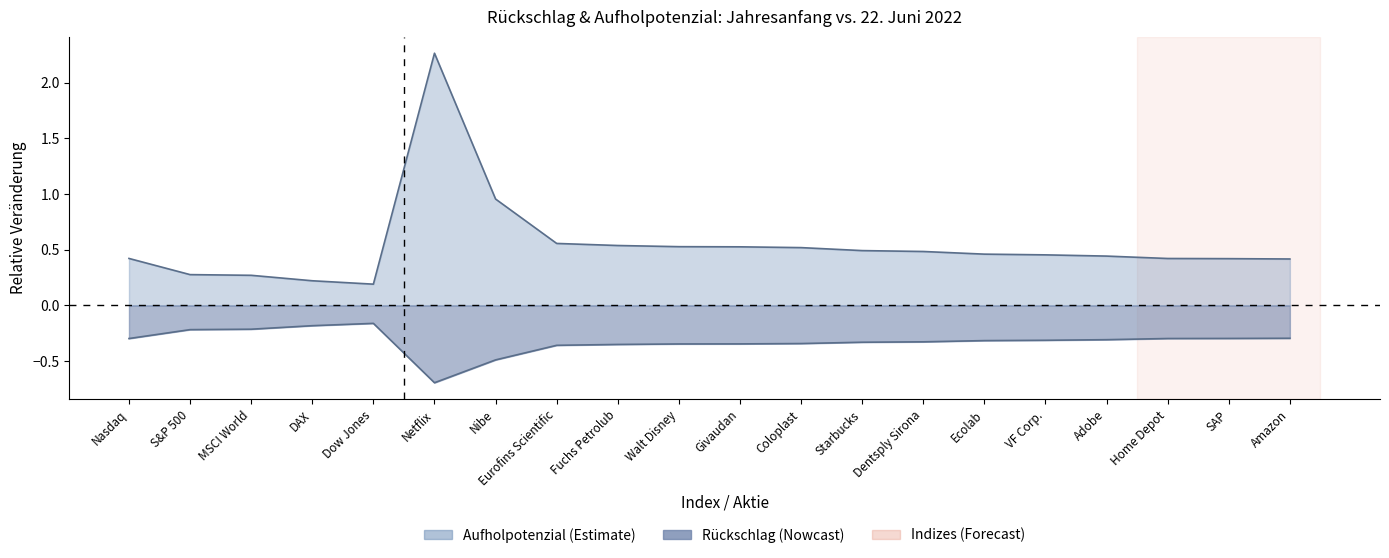

What is the maximum value for Aufholpotenzial?

2.3